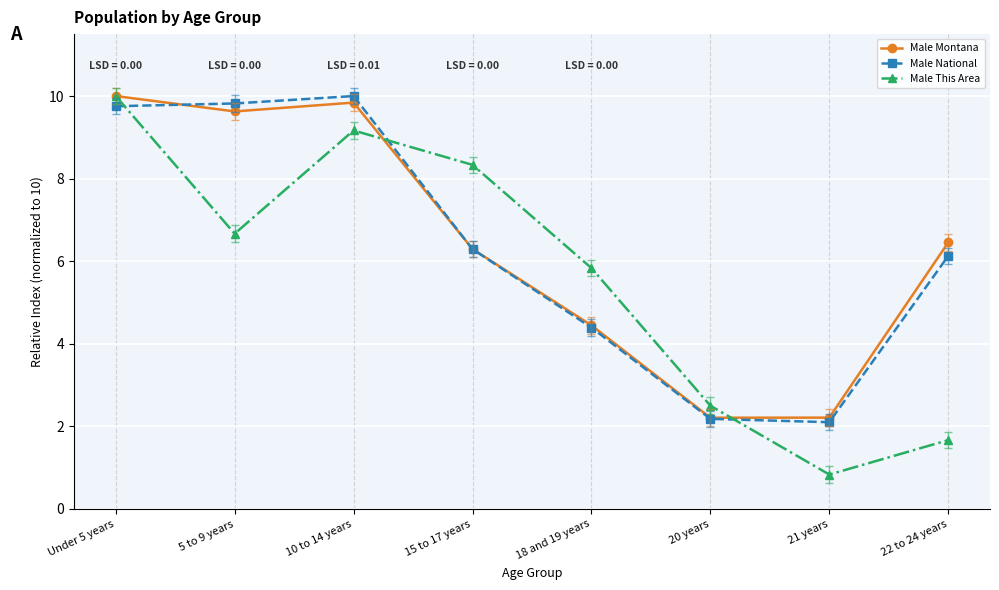

List the labels in order of Male This Area value, largest first.

Under 5 years, 10 to 14 years, 15 to 17 years, 5 to 9 years, 18 and 19 years, 20 years, 22 to 24 years, 21 years